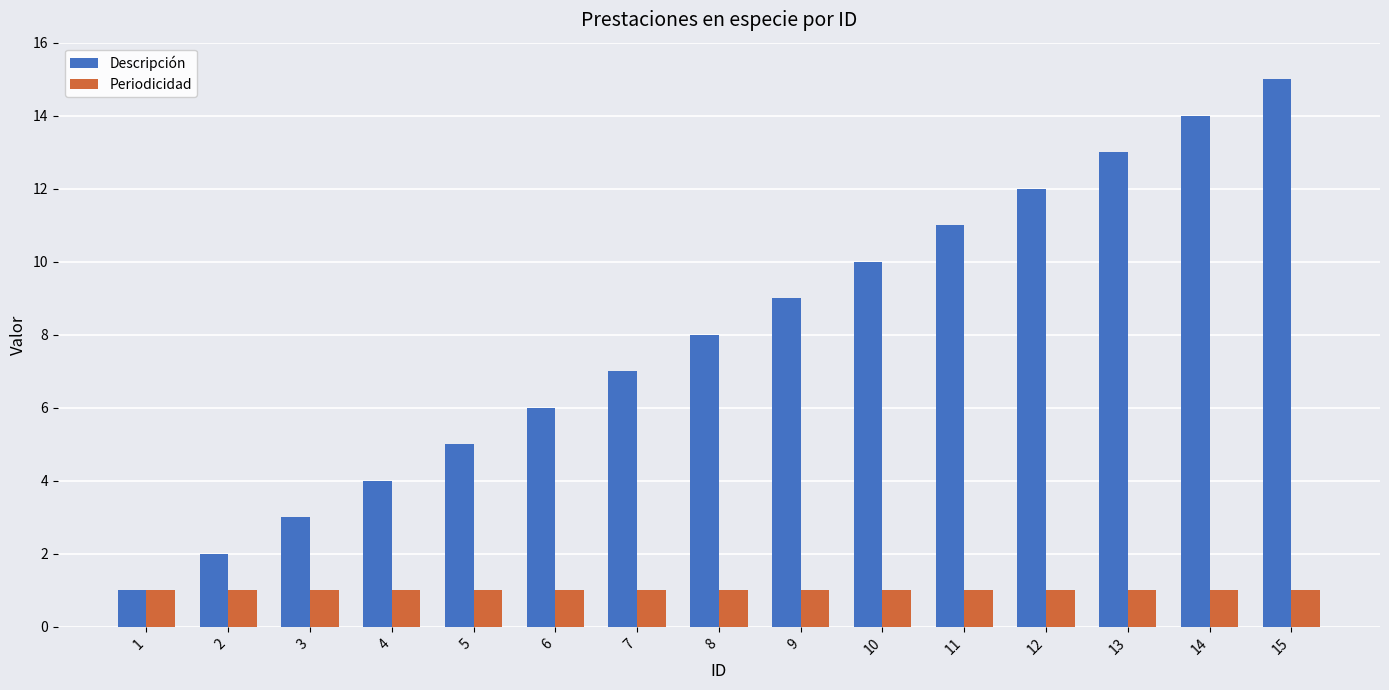

The Descripción series shows 14 at 11. True or false?

False